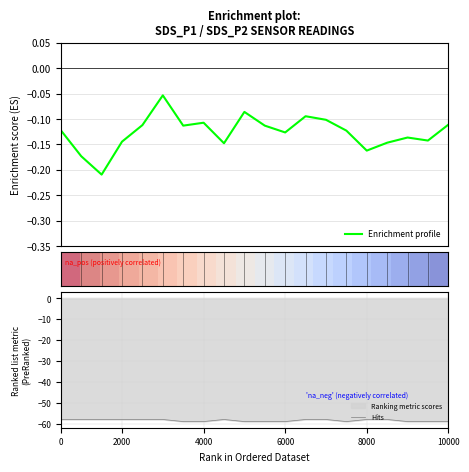

True or false: Hits has a value of -58 at 8000.

True